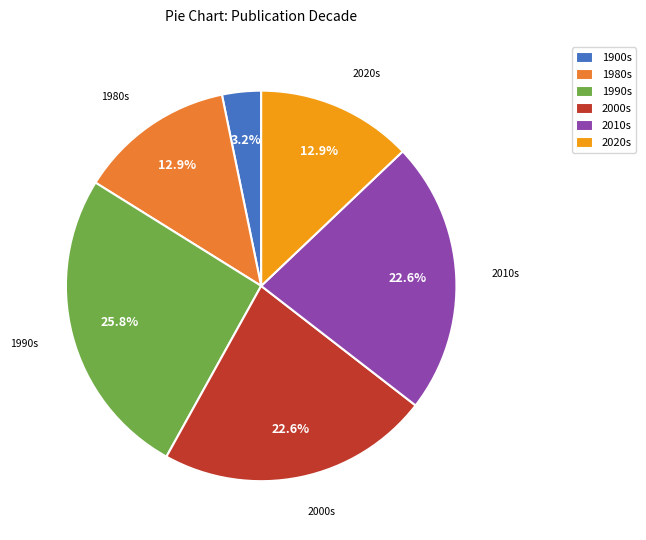

Count the number of slices in the pie.

6